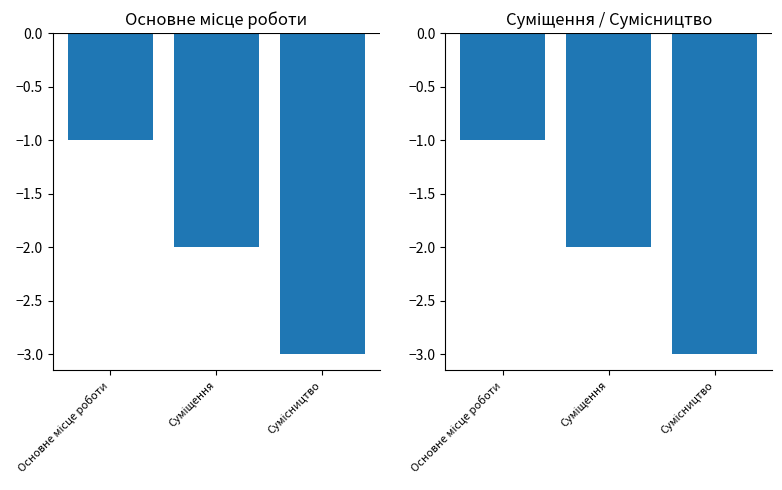

Does the chart contain any negative values?

Yes